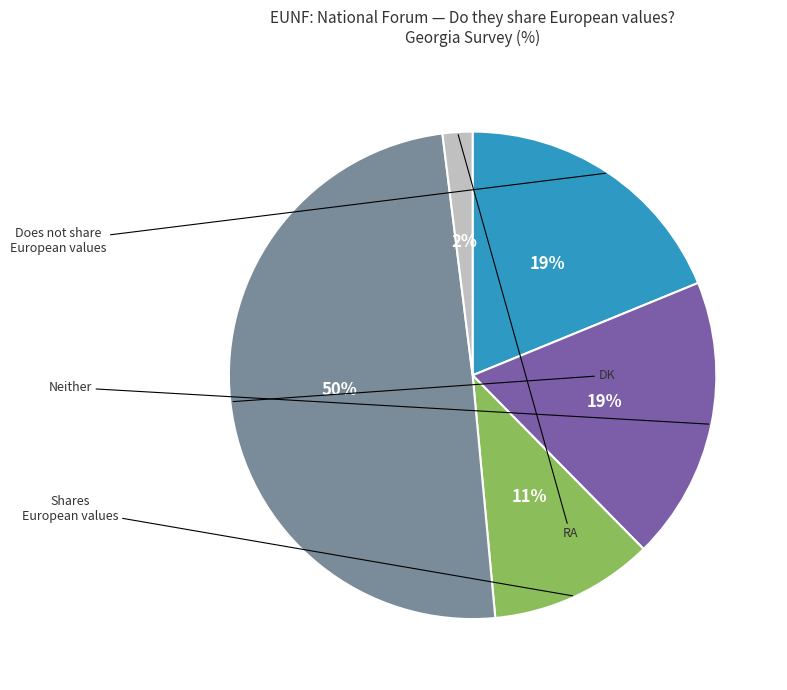

To the nearest percent, what is the average slice percentage?

20%